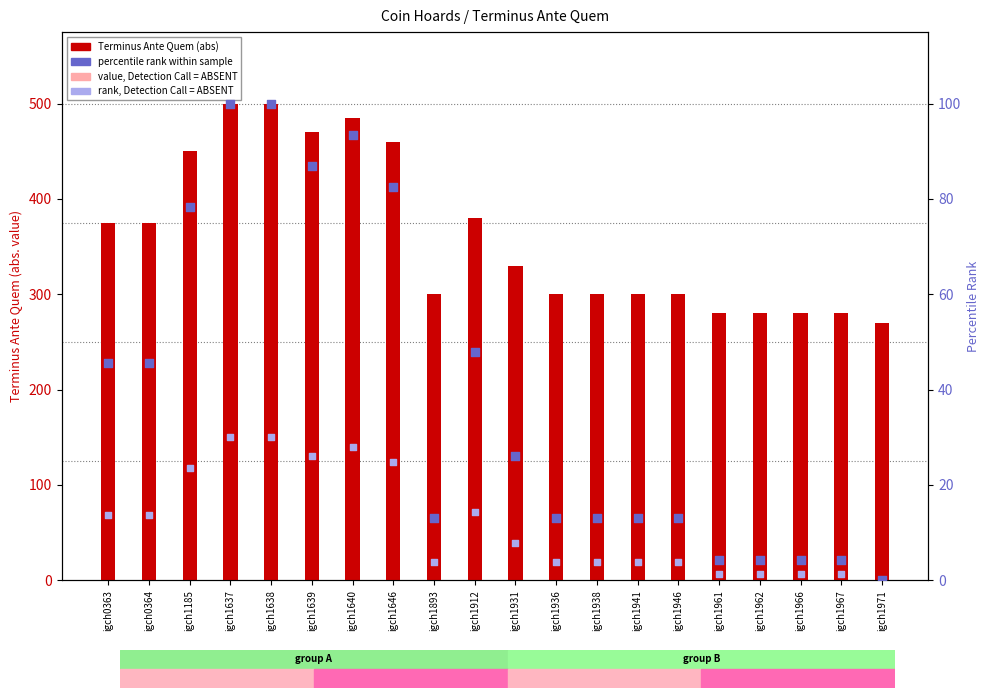

Which series contains the highest Y value?

Terminus Ante Quem (abs)